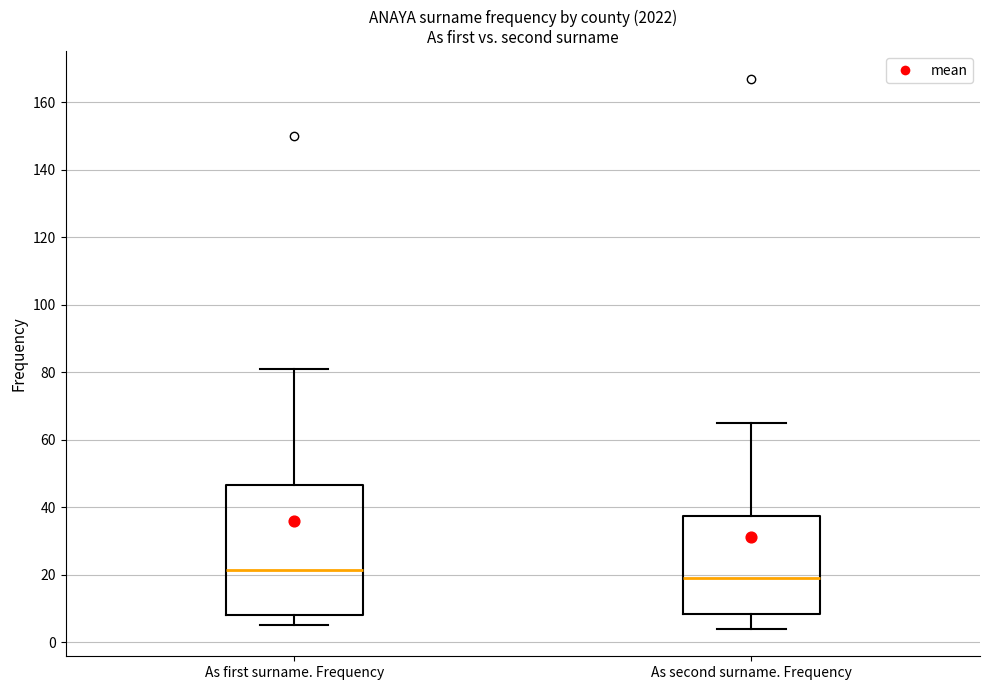

Which box's median line is the lowest?

As second surname. Frequency